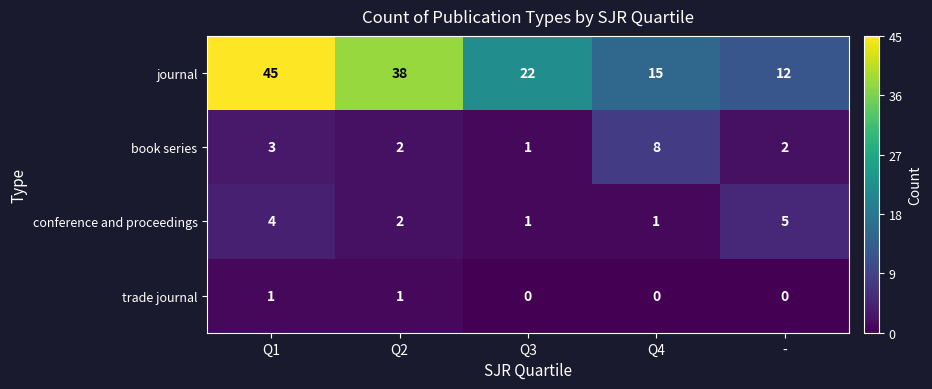

Which category has the highest value across all series?

Q1